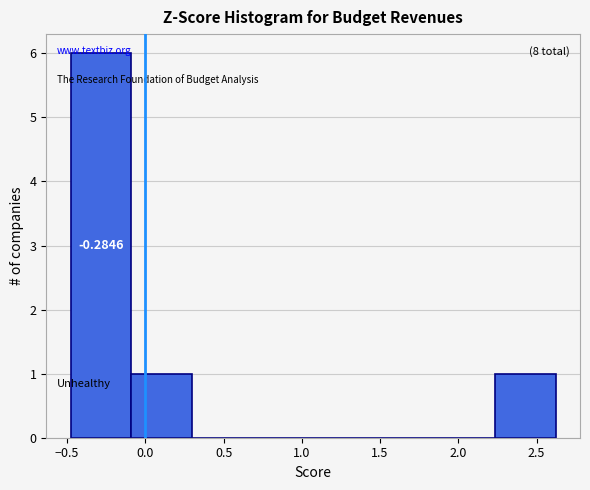

Over which range of the x-axis is the bar tallest?

-0.50 to -0.10